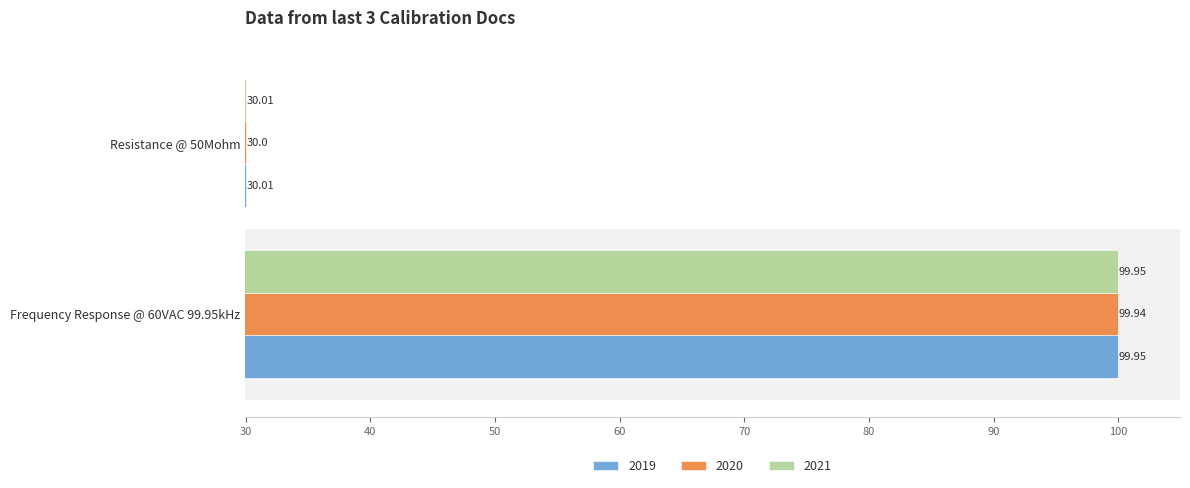

What is the total value across all series at Resistance @ 50Mohm?

90.0